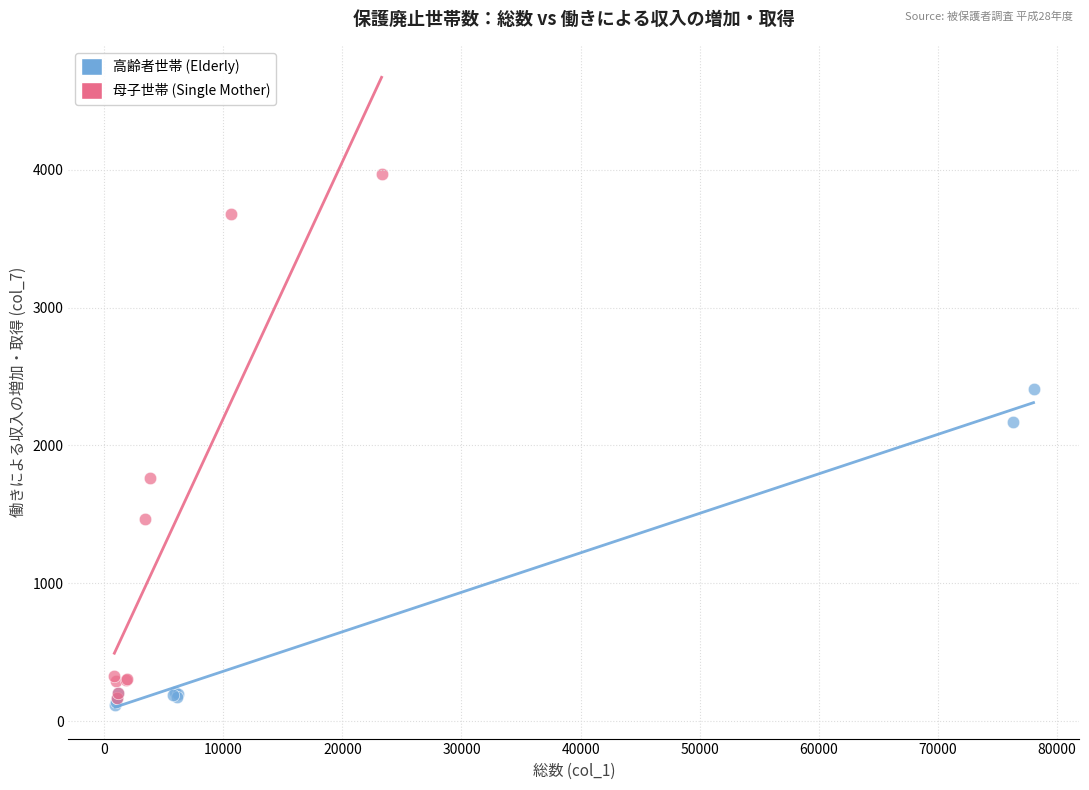

Which series contains the highest Y value?

母子世帯 (Single Mother)